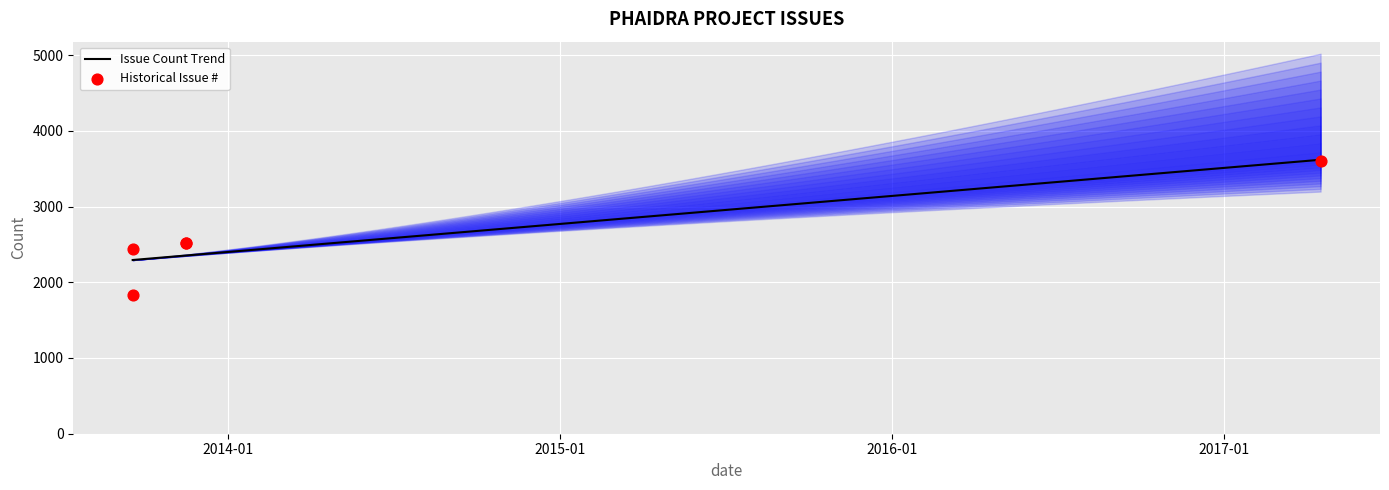

Which has a higher value, 2013-09-18 or 2013-11-16?

2013-11-16